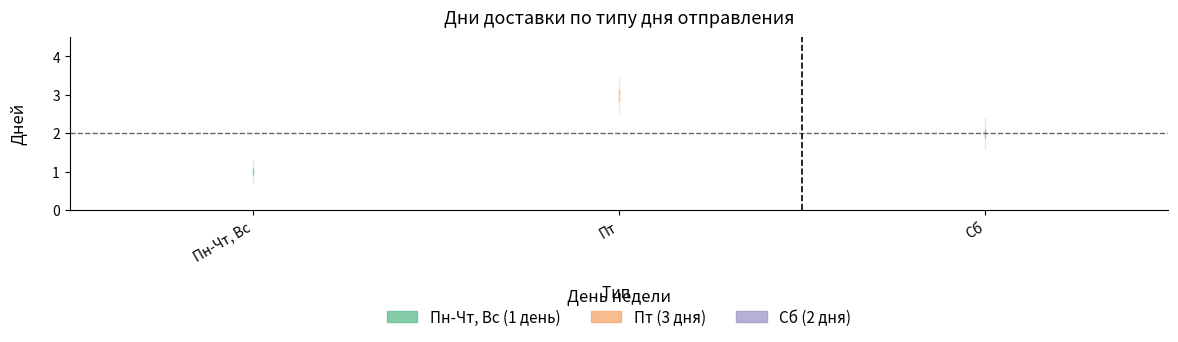

What is the maximum value for Пн-Чт, Вс?

1